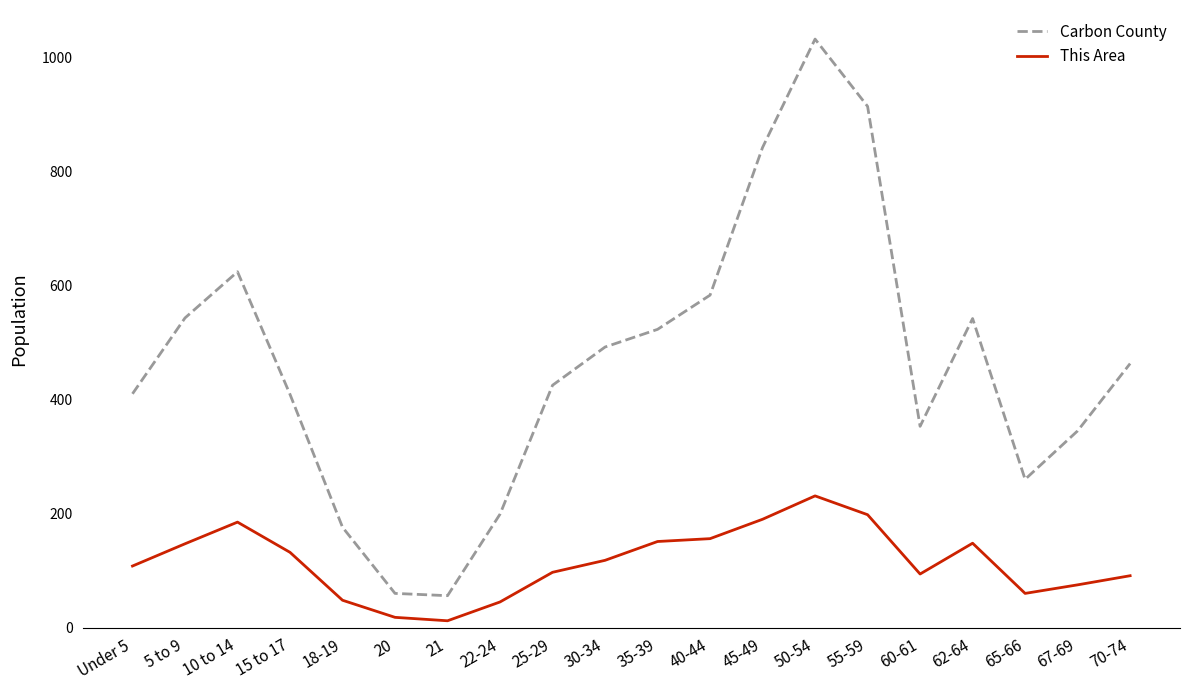

Rank the series by their maximum value, from lowest to highest.

This Area, Carbon County